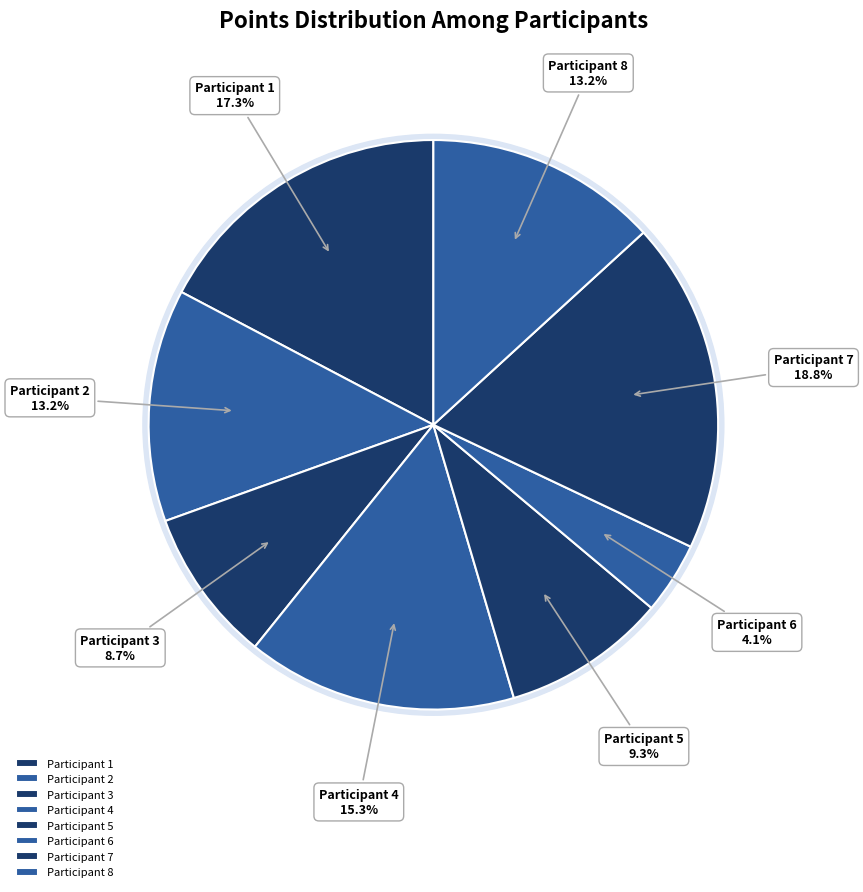

Count the number of slices in the pie.

8